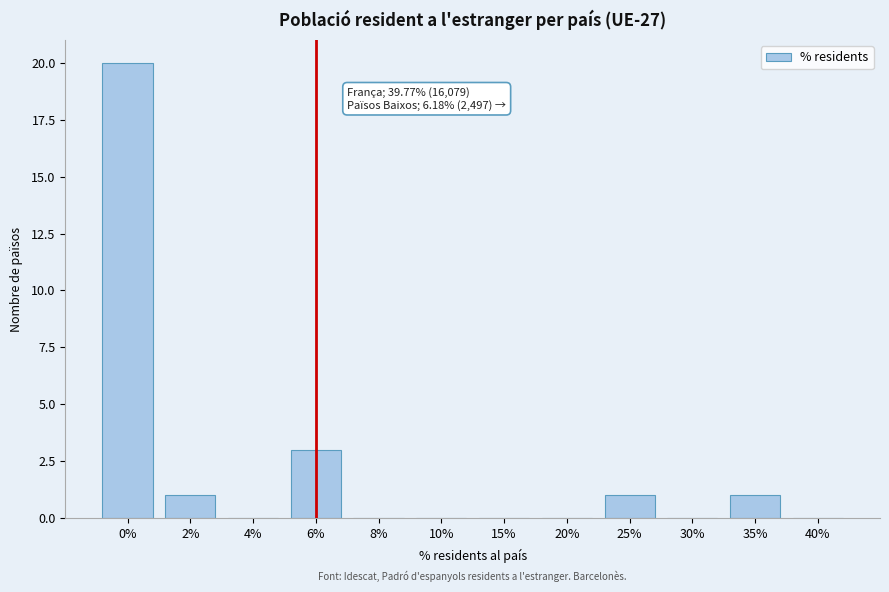

Reading left to right, transcribe all the data shown in this chart.

0%=20	2%=1	4%=0	6%=3	8%=0	10%=0	15%=0	20%=0	25%=1	30%=0	35%=1	40%=0